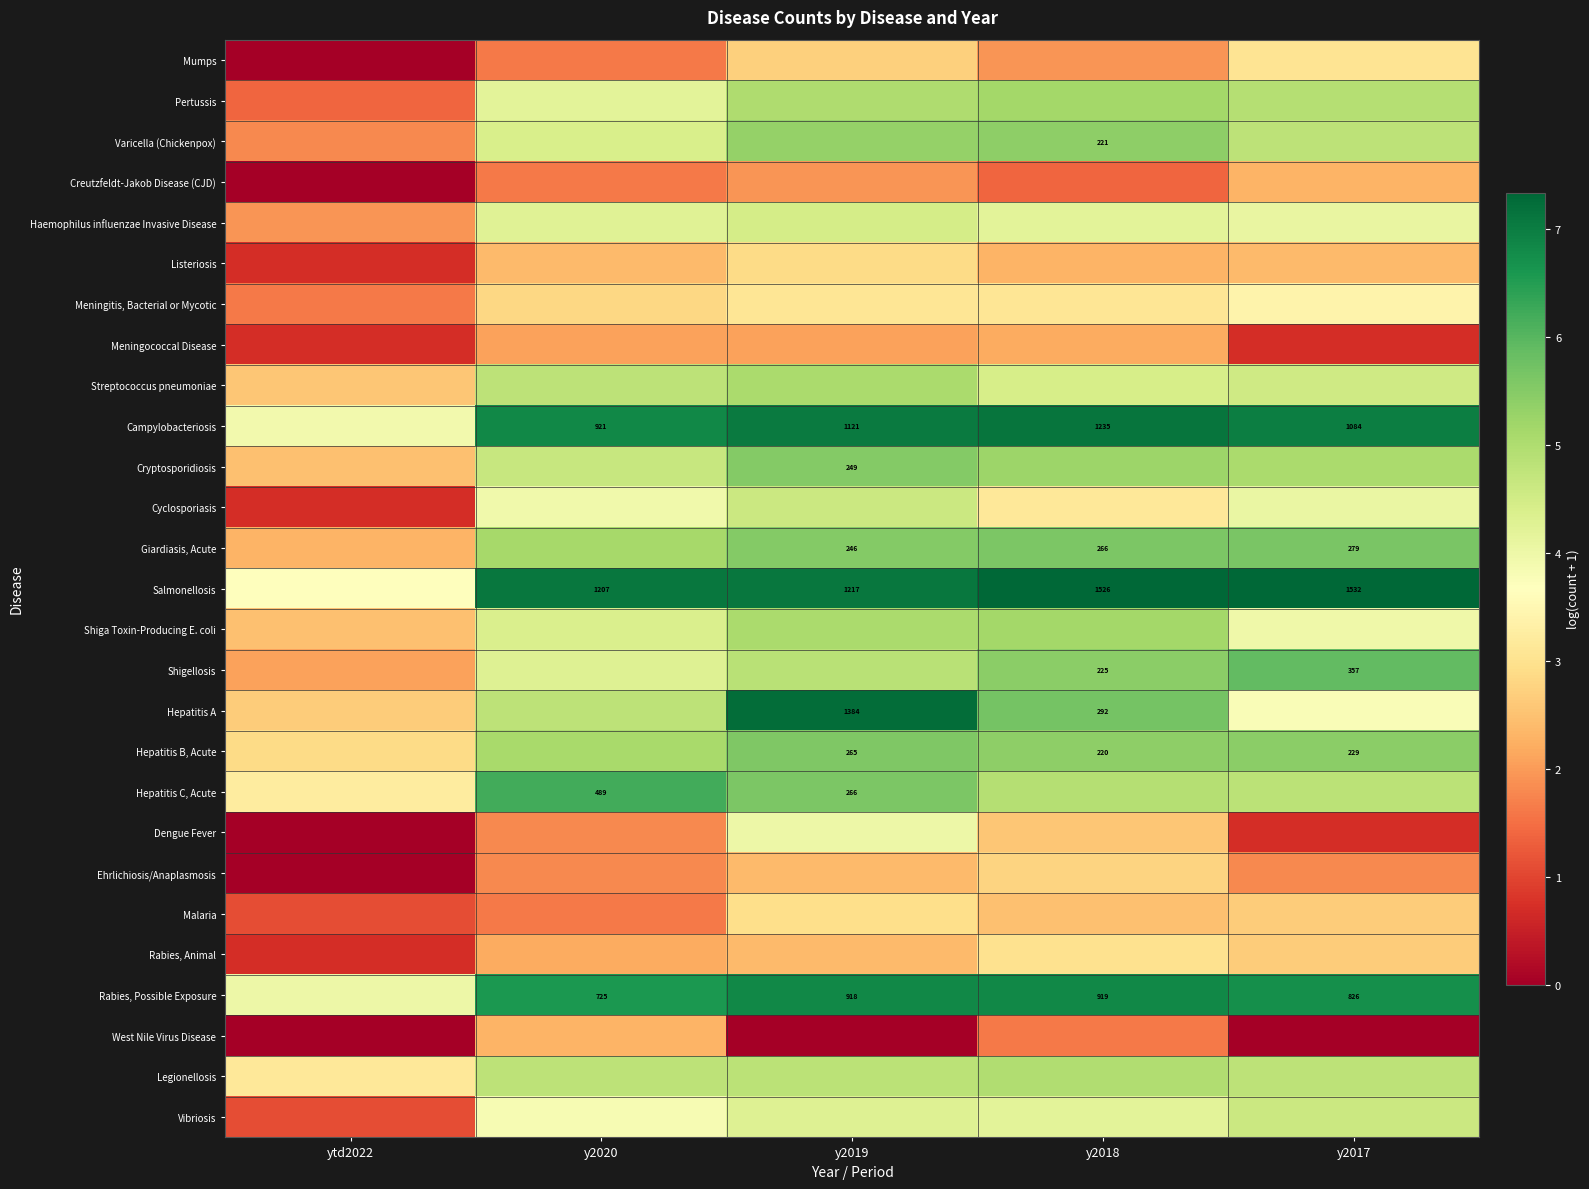

How many data points in Cyclosporiasis are above 3?

4